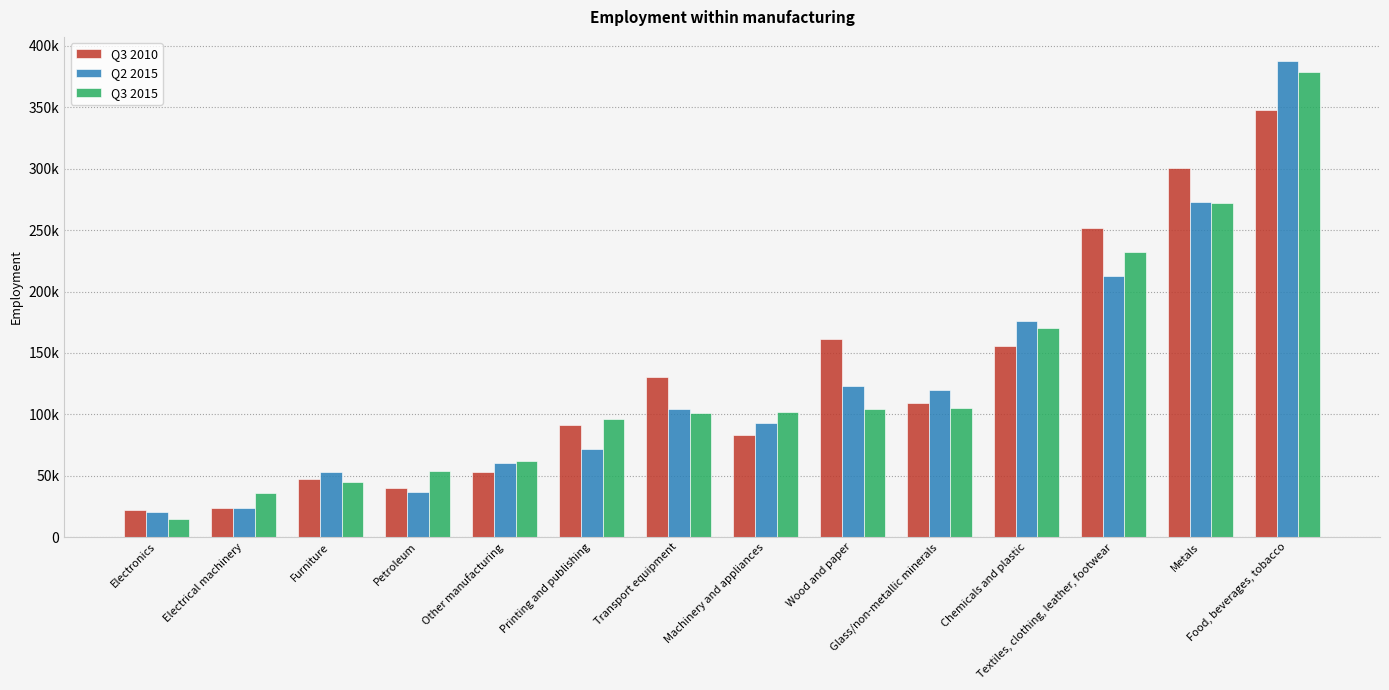

What are all the series names shown in the legend?

Q3 2010, Q2 2015, Q3 2015